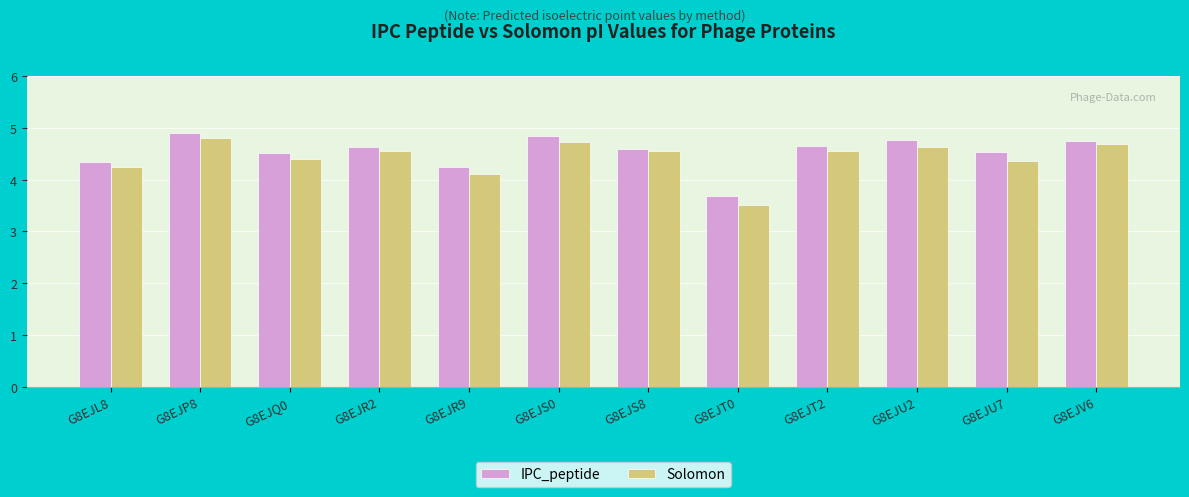

At which label does IPC_peptide reach its minimum?

G8EJT0